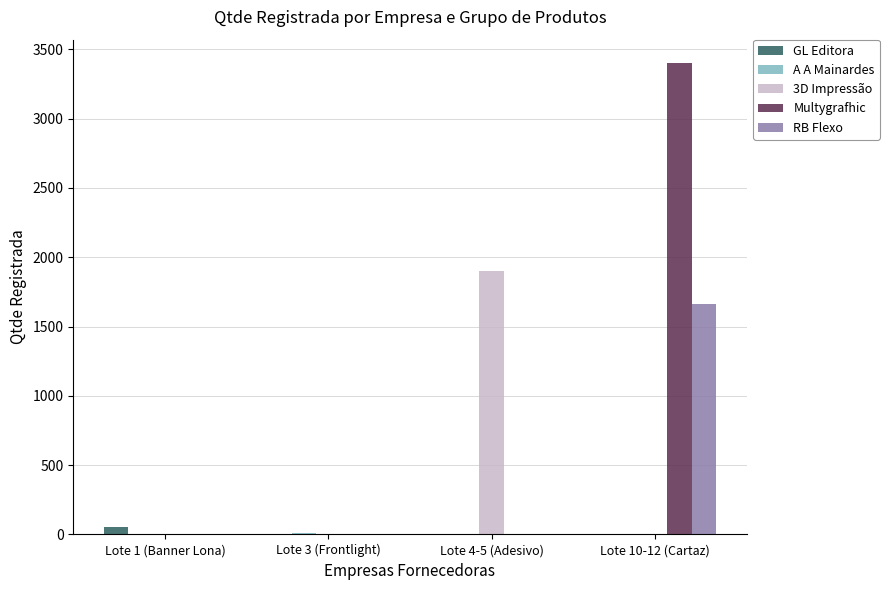

At which category does the chart reach its peak across all series?

Lote 10-12 (Cartaz)